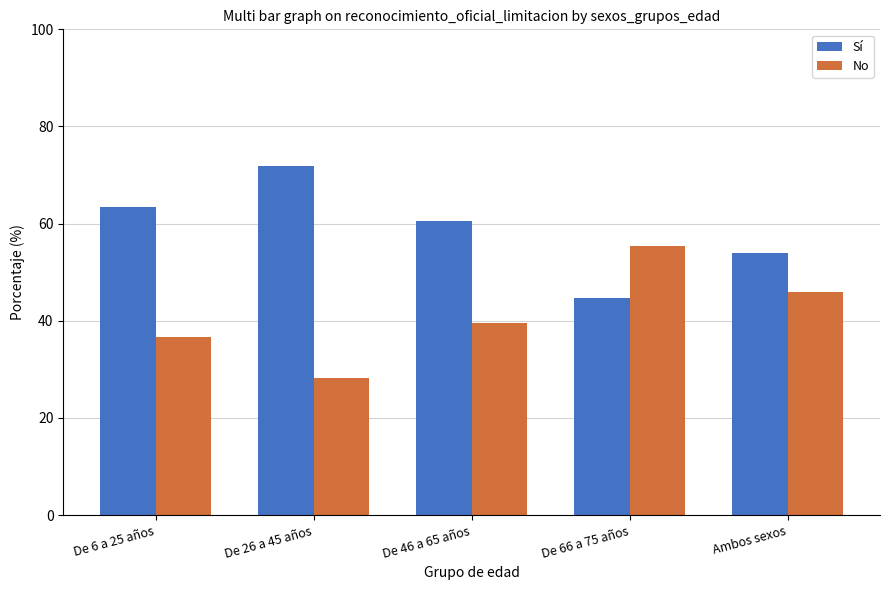

What is the difference between the maximum and minimum values in the Sí series?

27.1